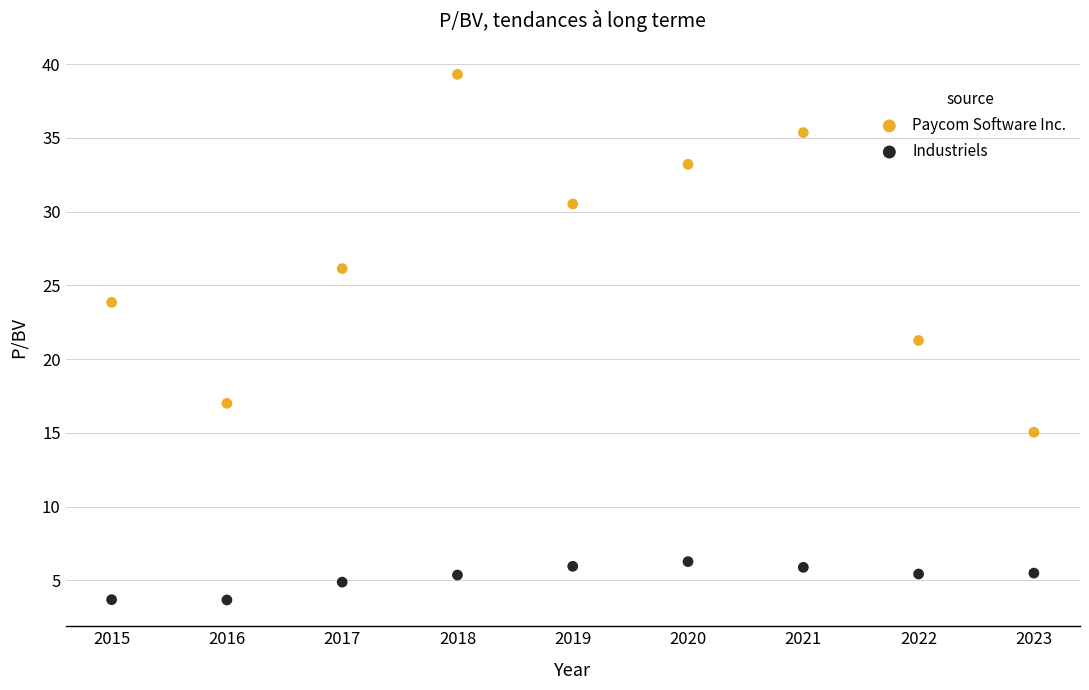

Across all data points, what is the range of X values (max minus min)?

8.0